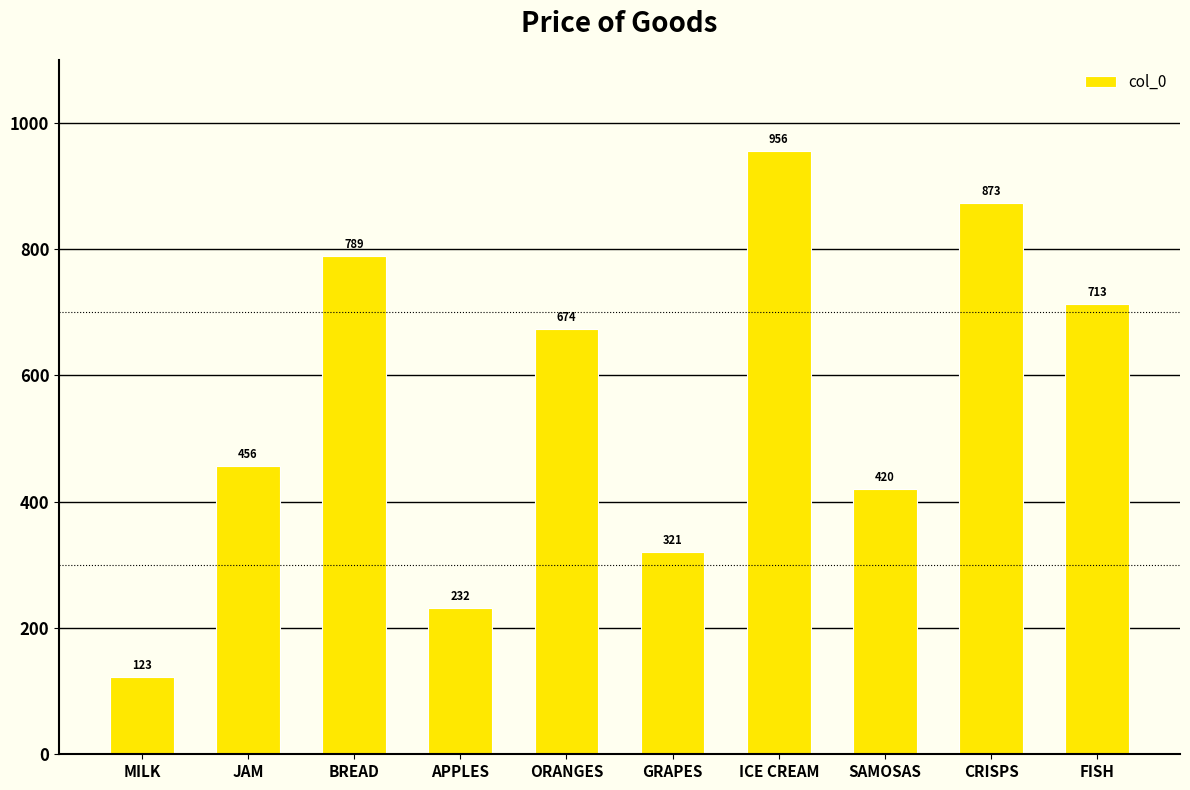

The chart shows a value of 956 at ICE CREAM. True or false?

True